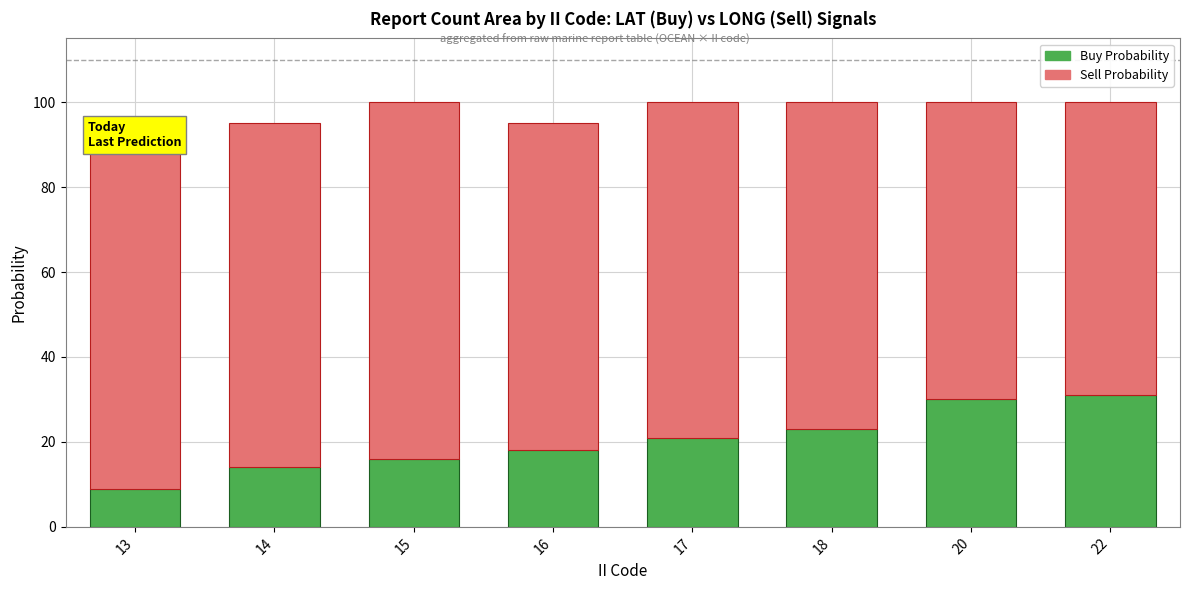

Does the chart contain any negative values?

No